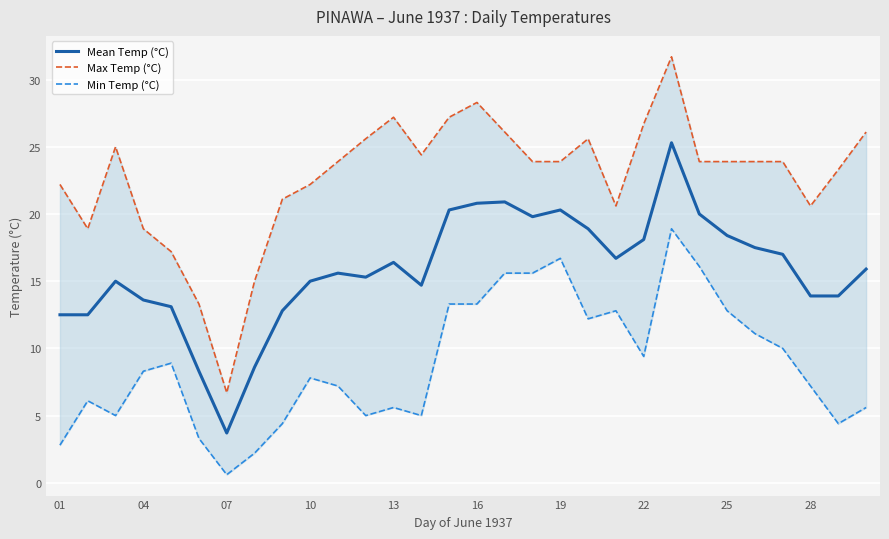

What is the minimum value for Mean Temp (°C)?

3.7